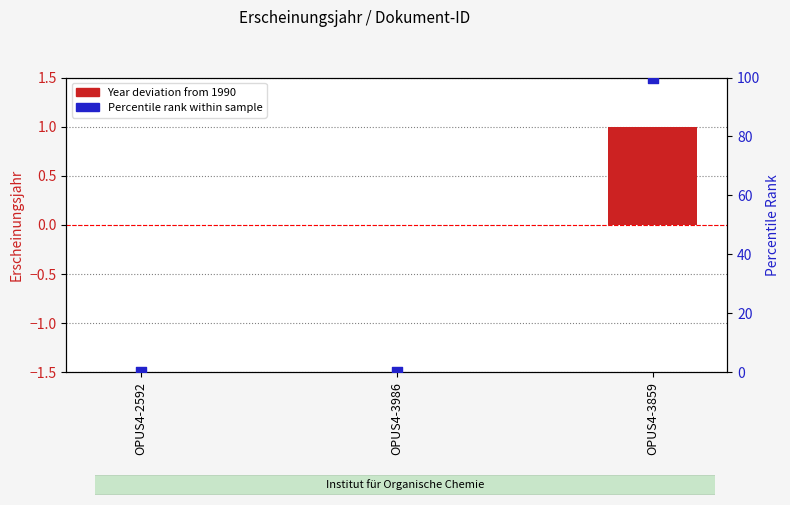

Which series has the largest total across all categories?

Percentile rank within sample